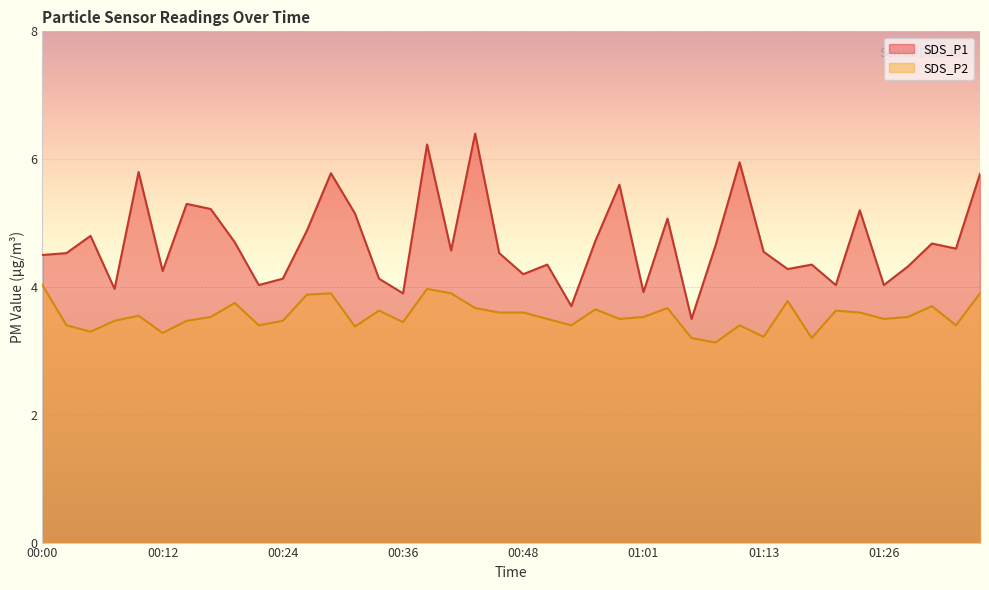

How many series are shown in this chart?

2